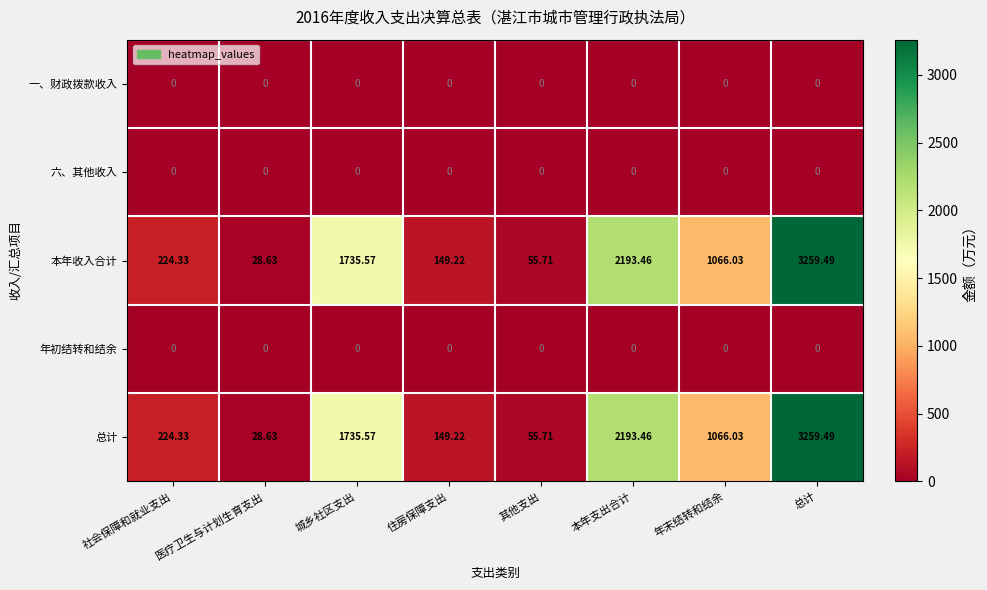

At which label does 总计 first exceed 1066?

城乡社区支出